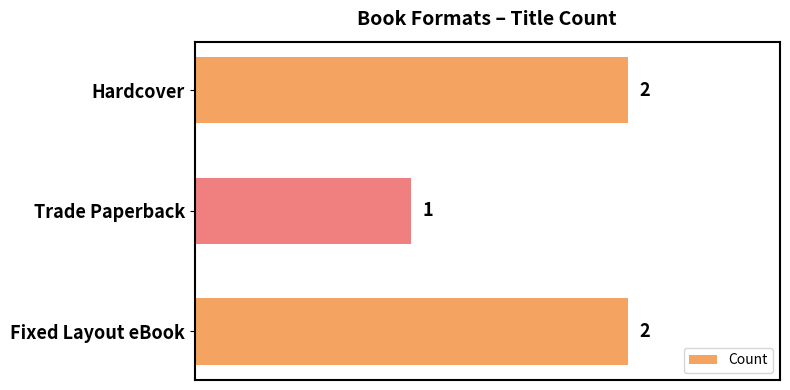

What is the difference between the maximum and minimum values?

1